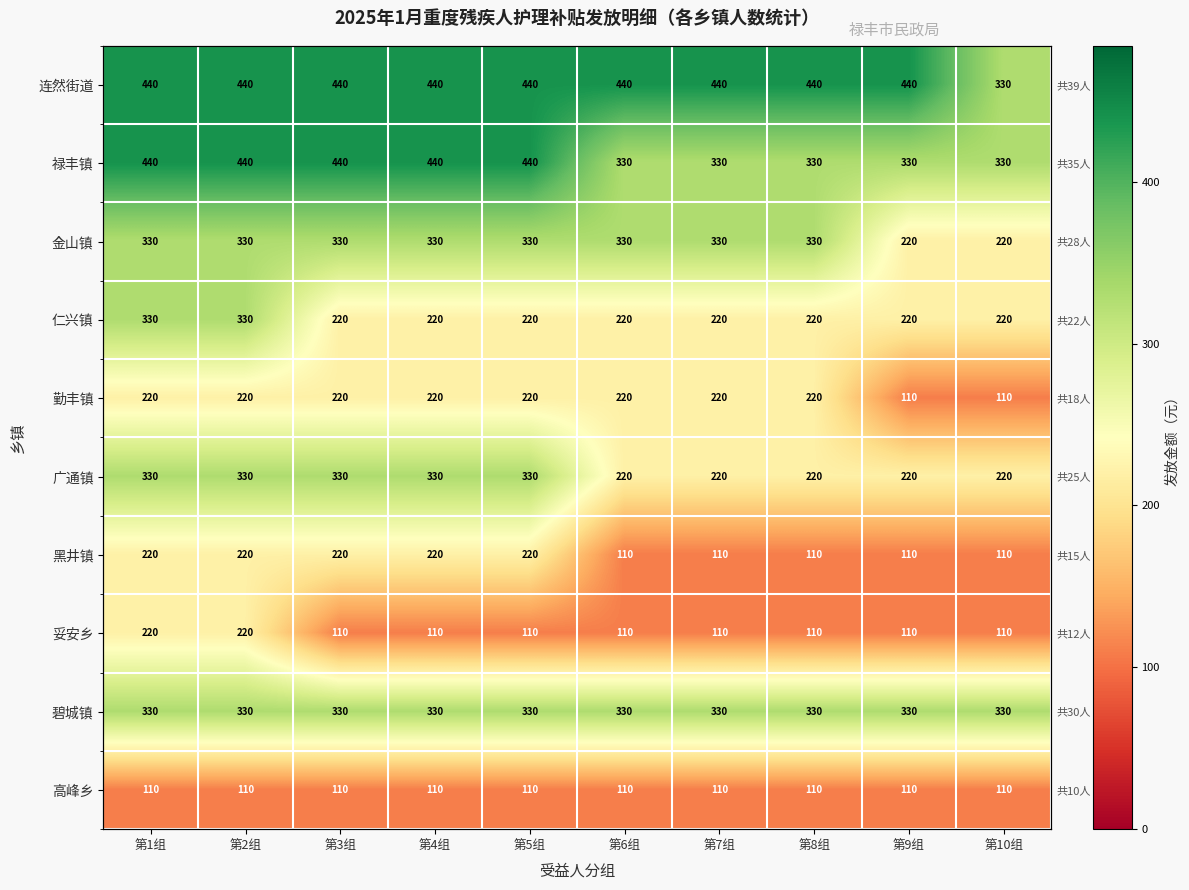

Which series has the largest total across all categories?

连然街道